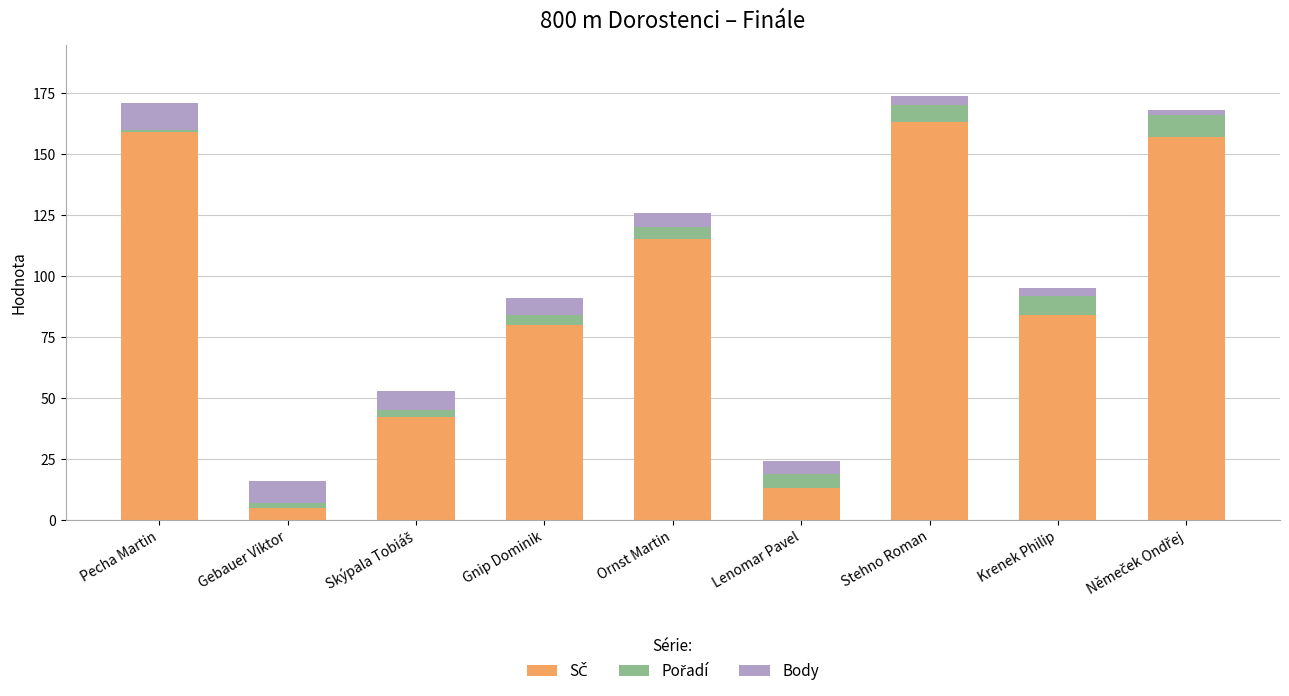

Count the number of categories in the chart.

9